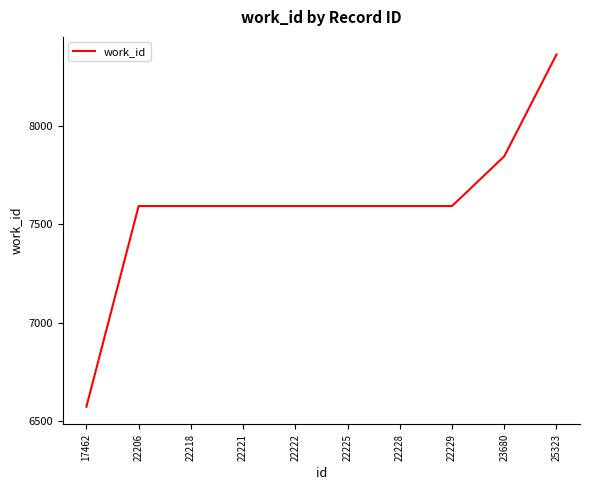

How many values are below 7593?

1